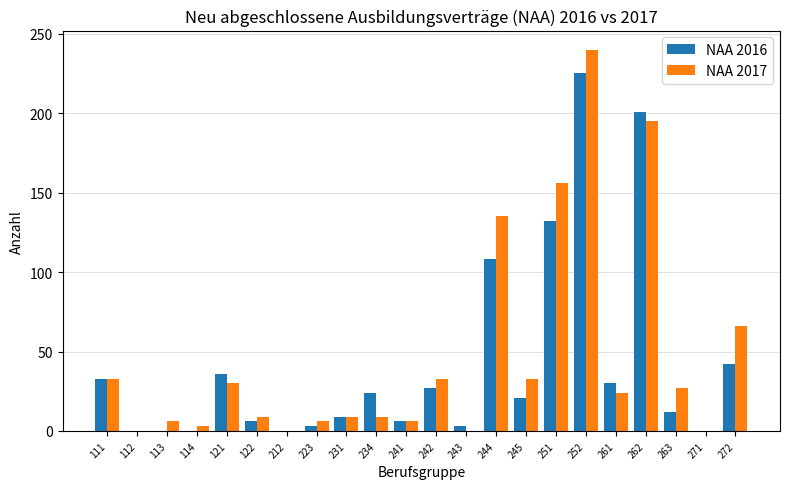

What is the highest value of the NAA 2016 series?

225